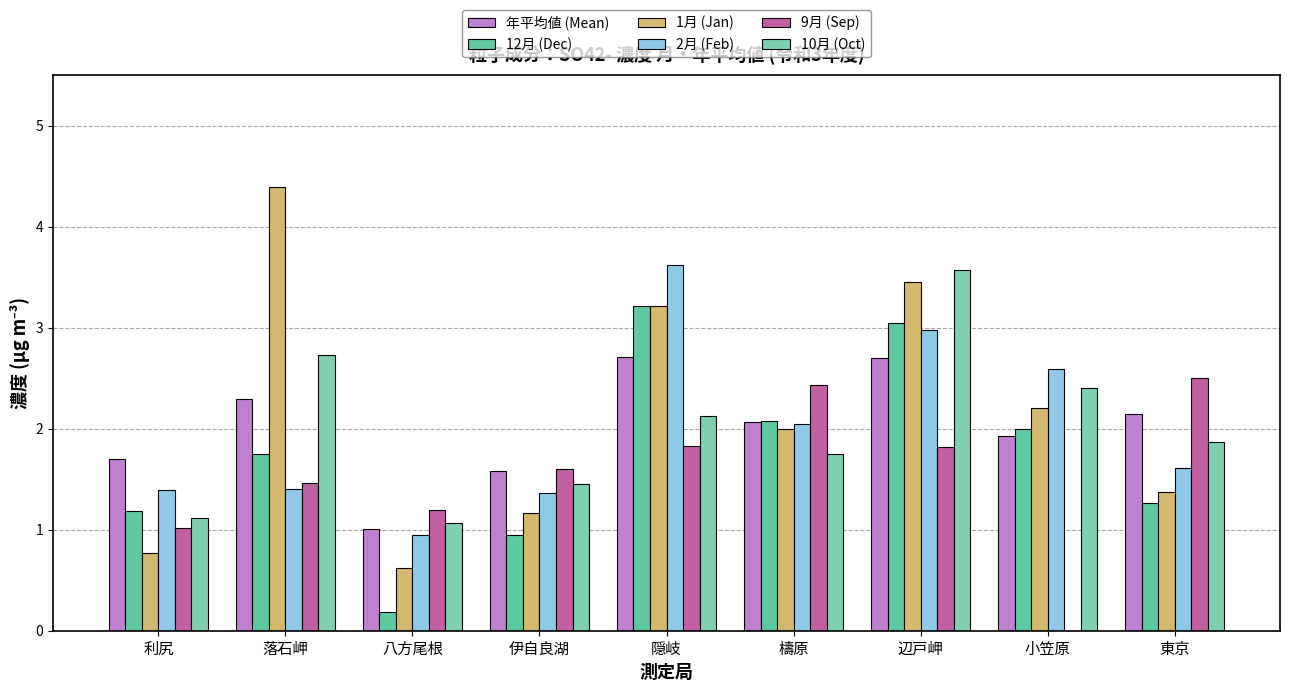

What is the sum of all 10月 (Oct) values?

18.1